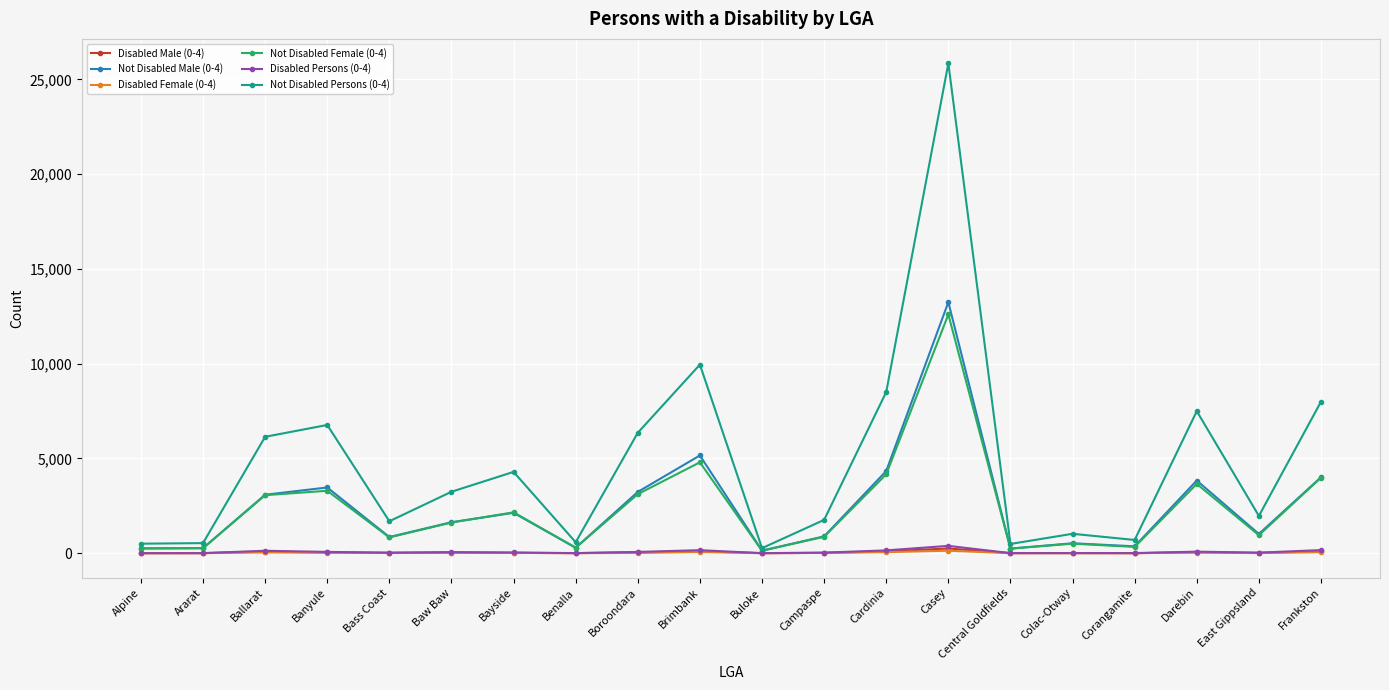

What is the sum of all Not Disabled Male (0-4) values?

48983